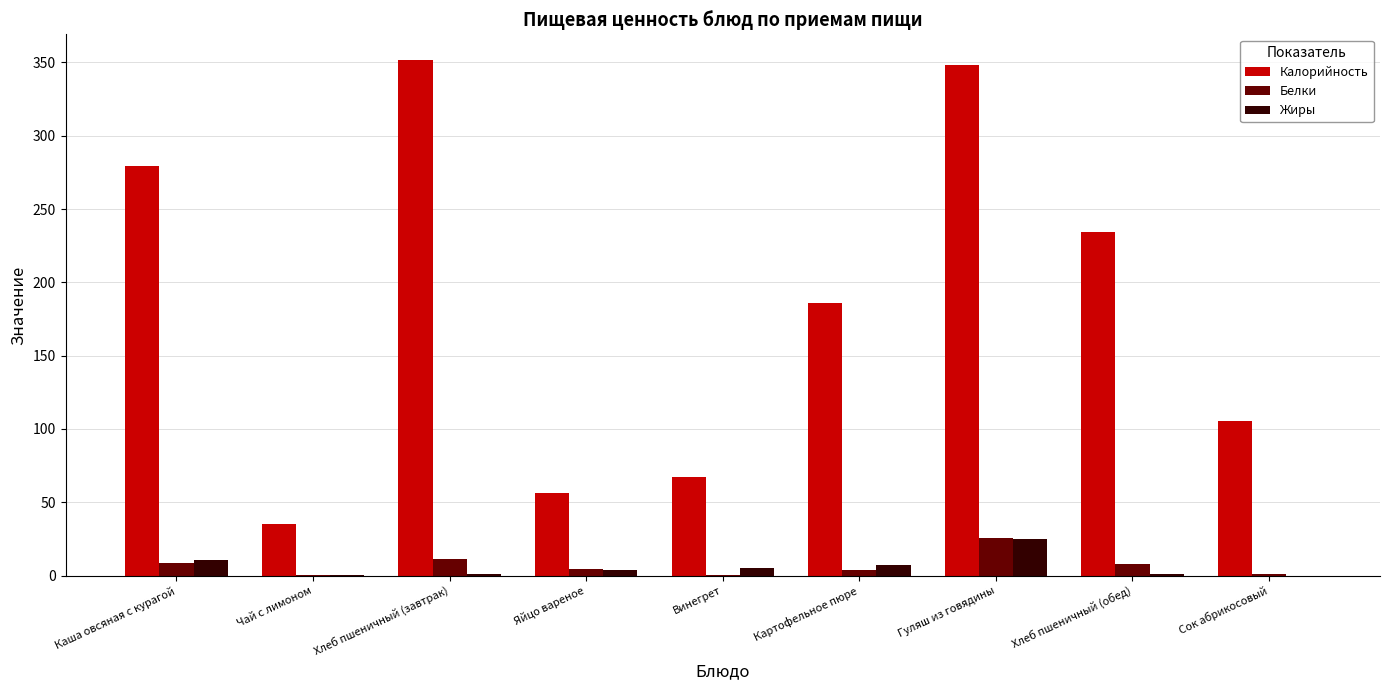

Between Гуляш из говядины and Сок абрикосовый, which series saw the biggest shift?

Калорийность